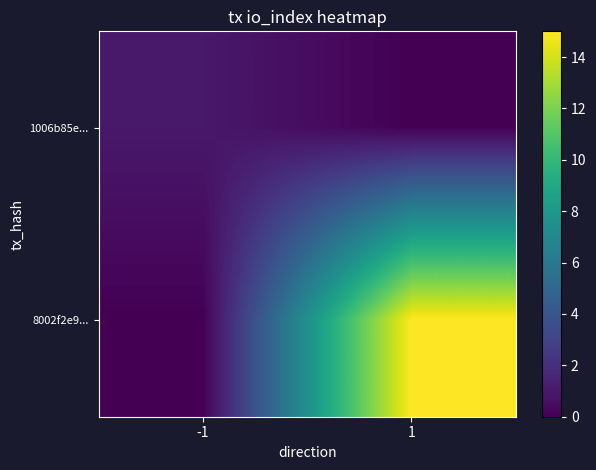

Which series has the largest total across all categories?

8002f2e9...